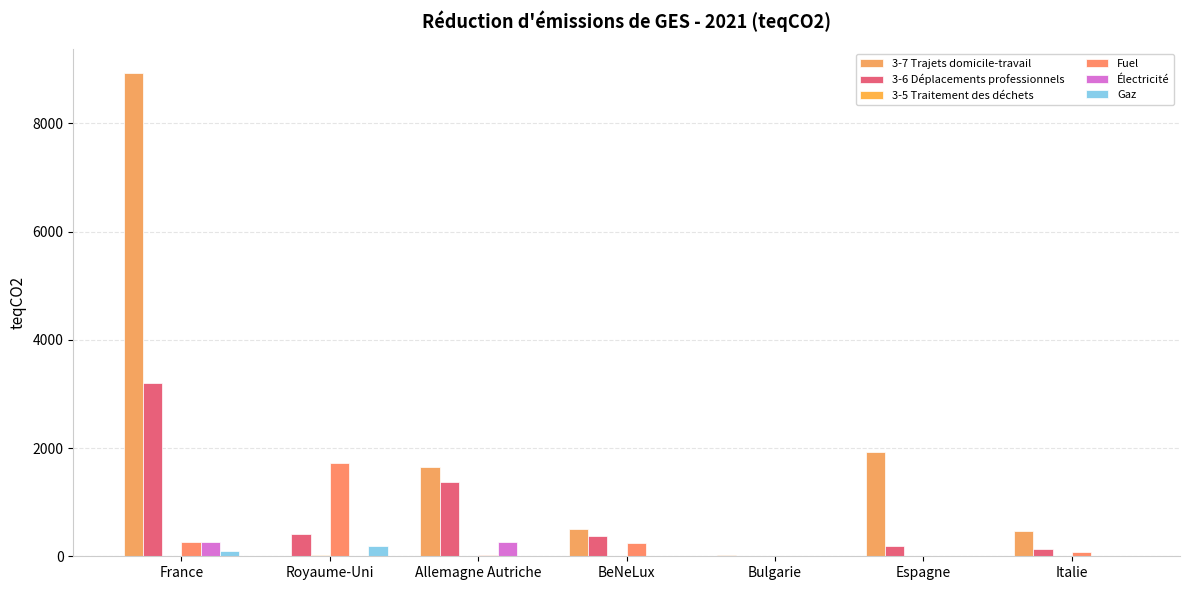

The value of Électricité at Espagne is 151.7. True or false?

False